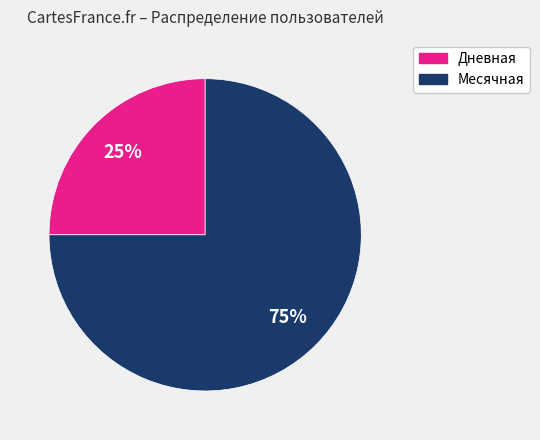

How many segments does this pie chart have?

2